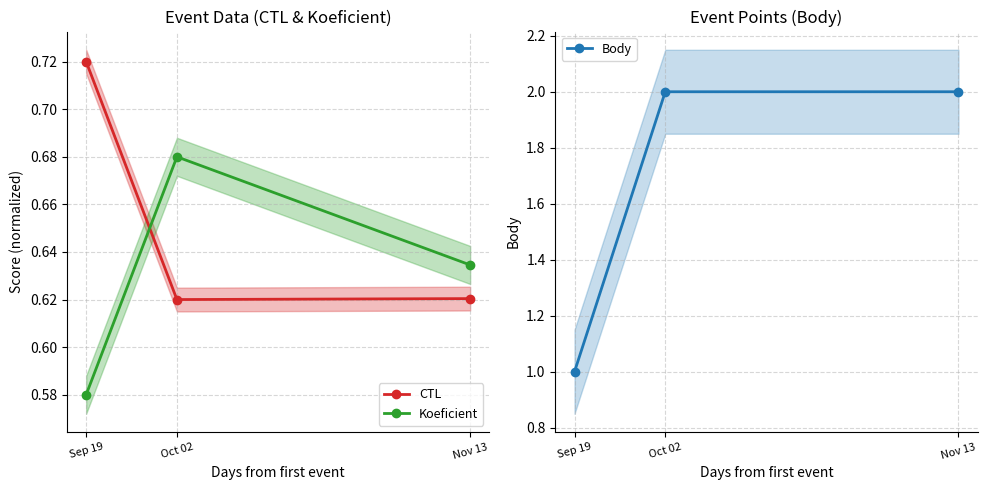

Which category has the lowest value in the CTL series?

Oct 02